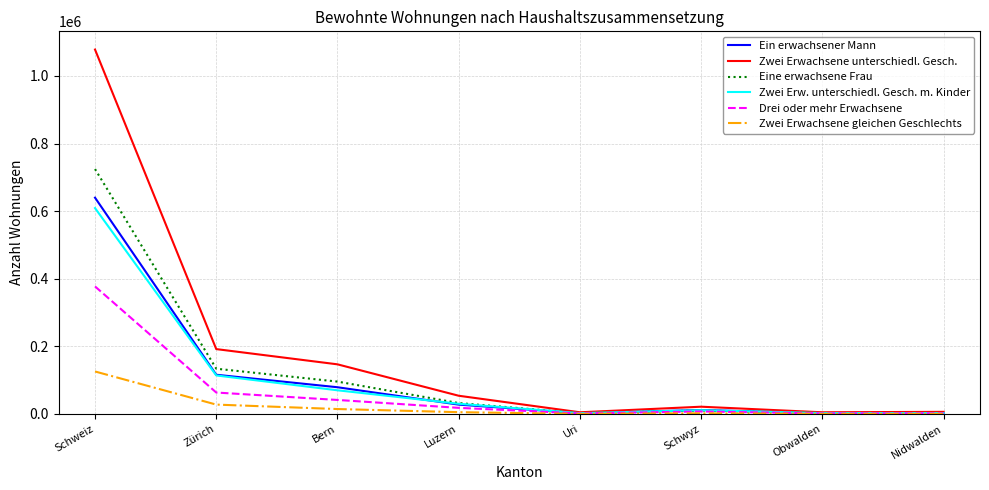

At which label does Drei oder mehr Erwachsene reach its peak?

Schweiz